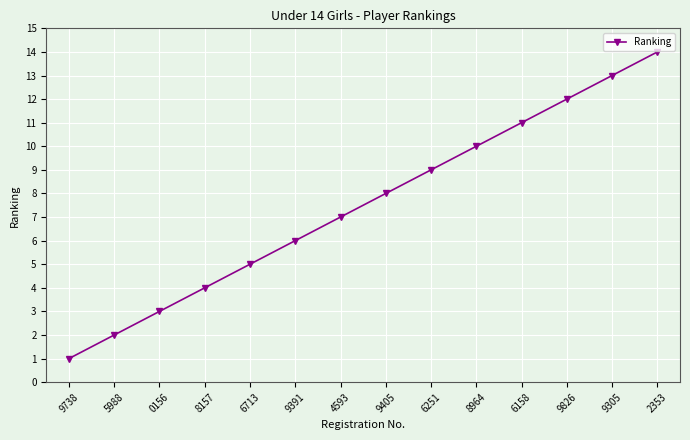

Reading left to right, transcribe all the data shown in this chart.

1	2	3	4	5	6	7	8	9	10	11	12	13	14